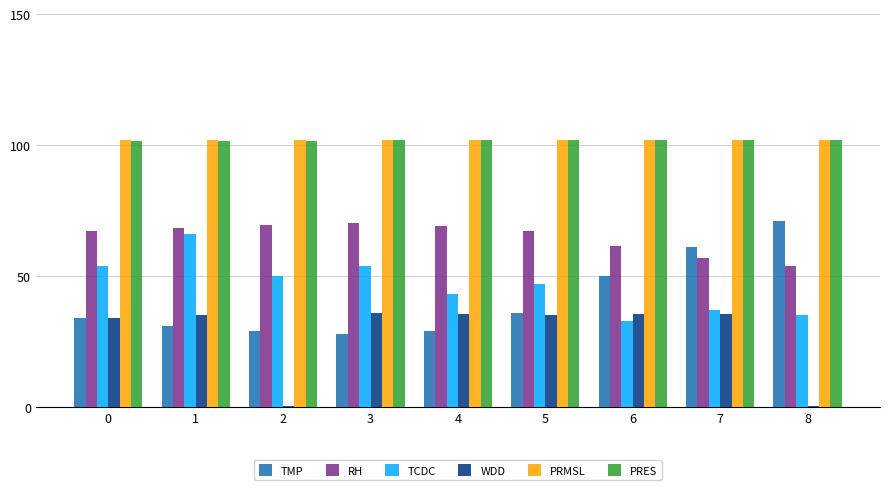

What is the total value across all series at 6?

383.7